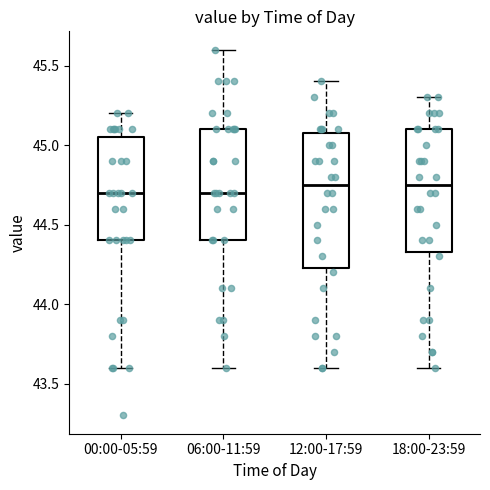

Reading left to right, read every box against the y-axis: the position of its median line, the range the box covers, and the ends of its whiskers. The values are not printed on the chart, so give them approximately, as read against the axis.

00:00-05:59: median 44.70, box 44.40 to 45.05, whiskers 43.60 to 45.20
06:00-11:59: median 44.70, box 44.40 to 45.10, whiskers 43.60 to 45.60
12:00-17:59: median 44.75, box 44.25 to 45.10, whiskers 43.60 to 45.40
18:00-23:59: median 44.75, box 44.35 to 45.10, whiskers 43.60 to 45.30